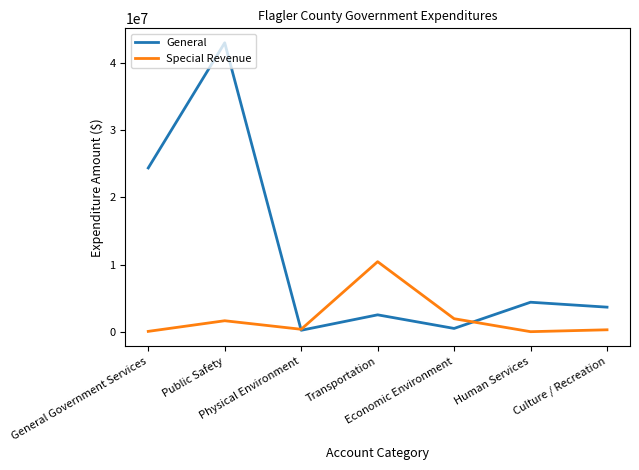

What position from the right is Economic Environment?

3